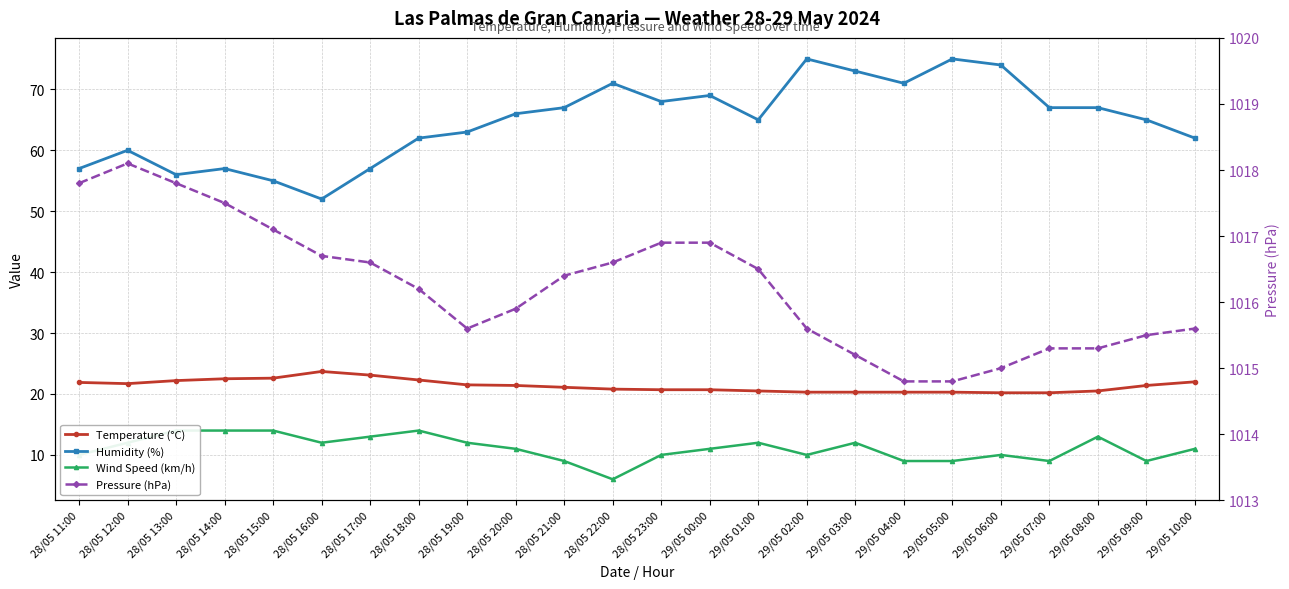

What is the label of the 9th point from the left?

28/05 19:00